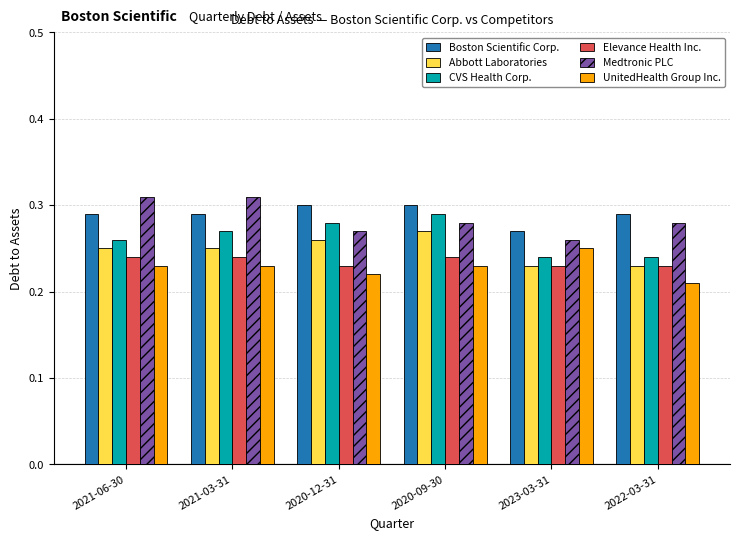

Between 2020-09-30 and 2022-03-31, which series saw the biggest shift?

CVS Health Corp.